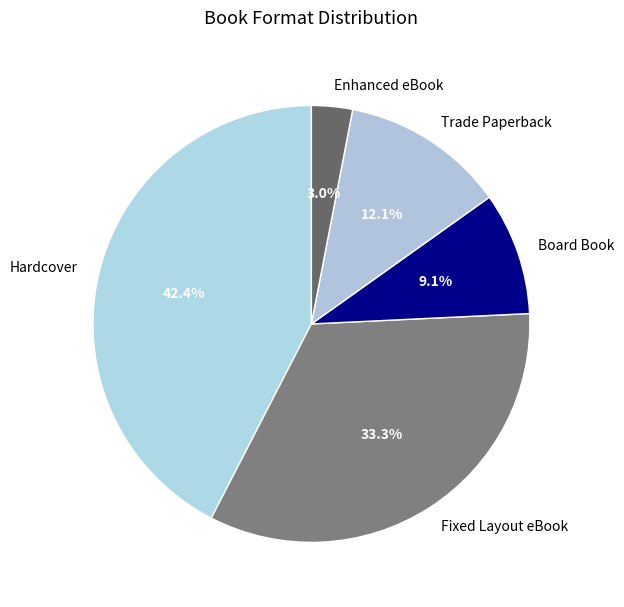

Combined, do Enhanced eBook and Hardcover account for over 50%?

No